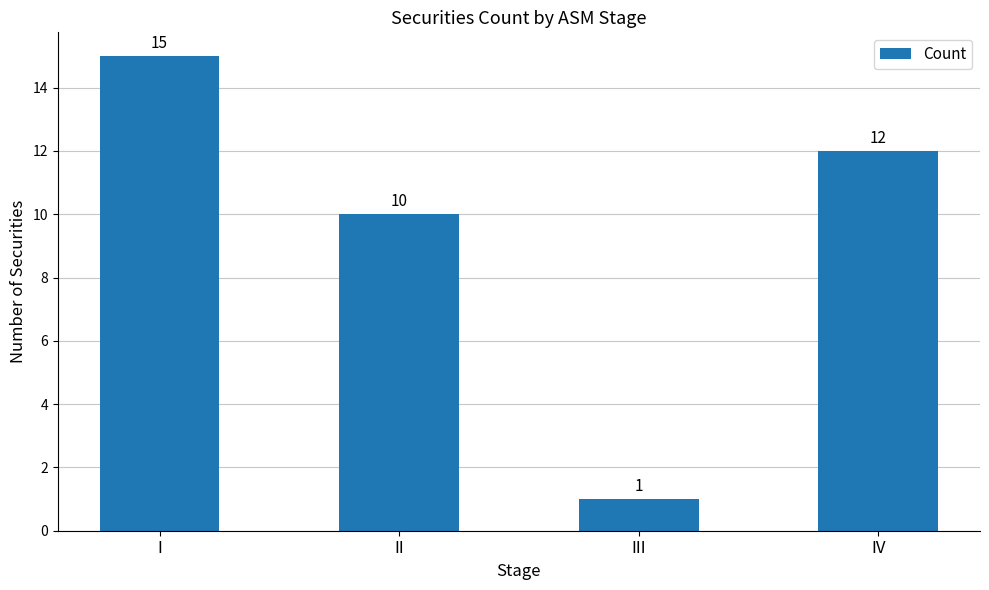

What is the sum of all values?

38